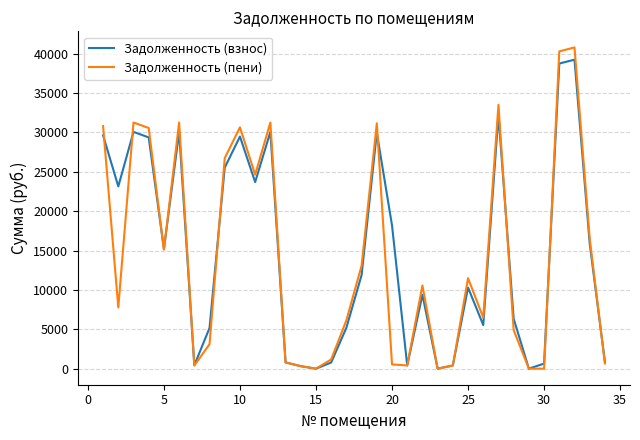

Which series has the widest spread of values?

Задолженность (пени)